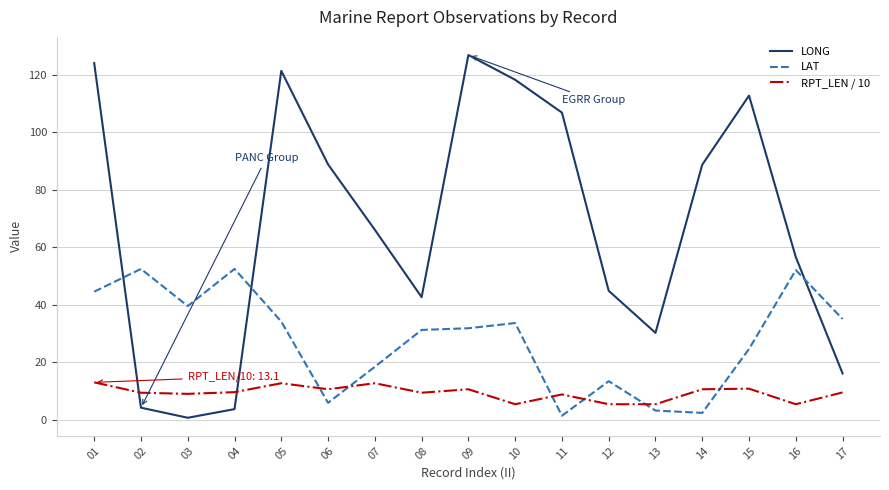

What is the minimum value for RPT_LEN / 10?

5.5